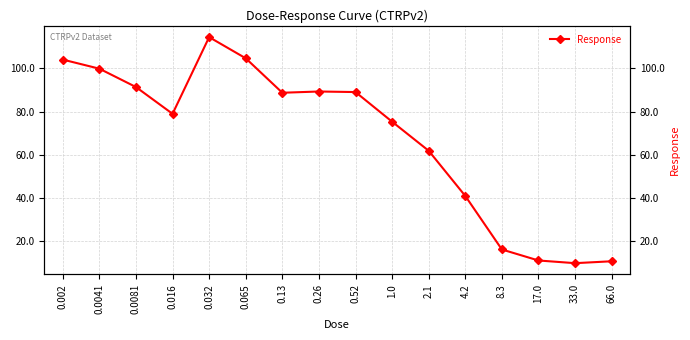

How many values are below 88?

8